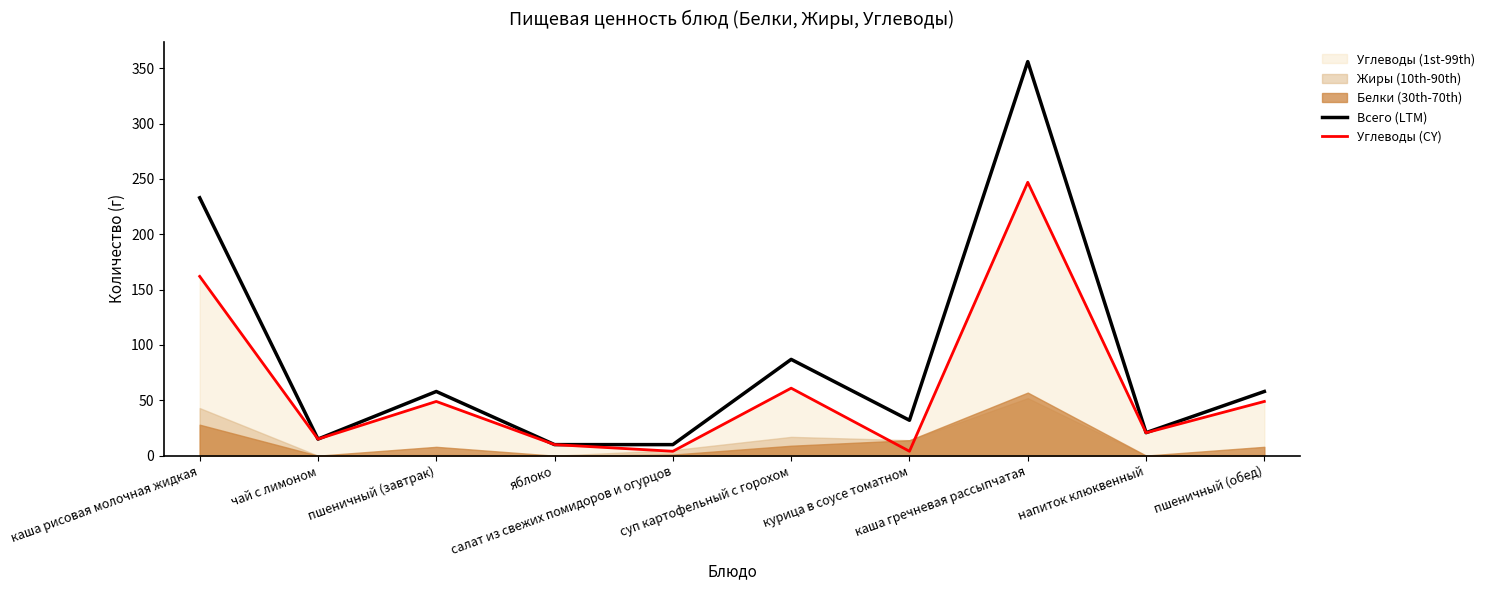

Rank the categories by Всего (LTM) value from lowest to highest.

яблоко, салат из свежих помидоров и огурцов, чай с лимоном, напиток клюквенный, курица в соусе томатном, пшеничный (завтрак), пшеничный (обед), суп картофельный с горохом, каша рисовая молочная жидкая, каша гречневая рассыпчатая